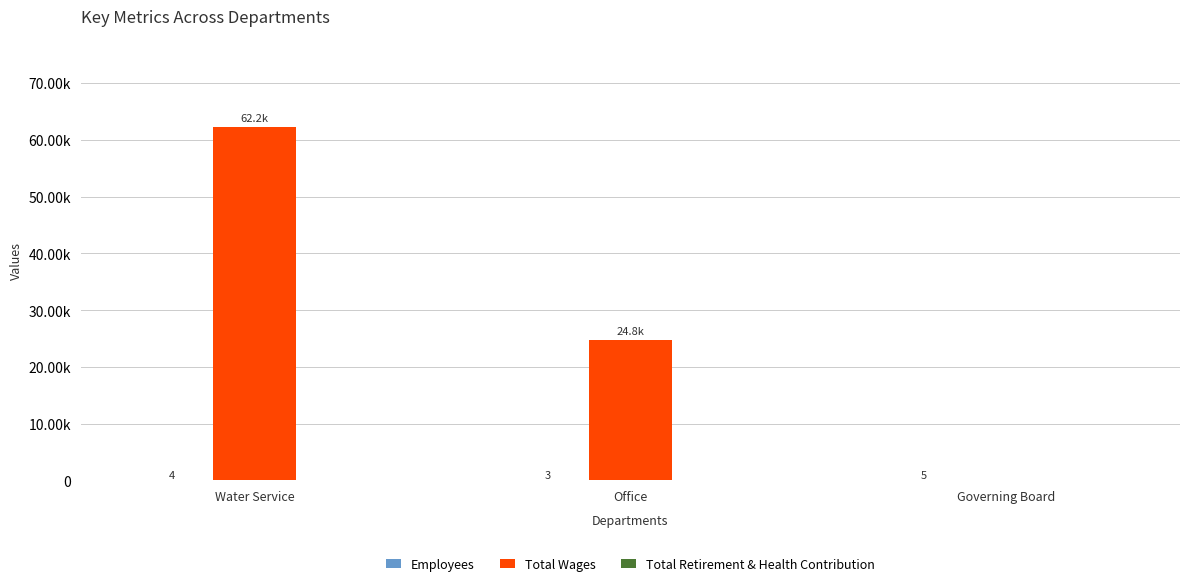

Does the chart contain stacked bars?

No